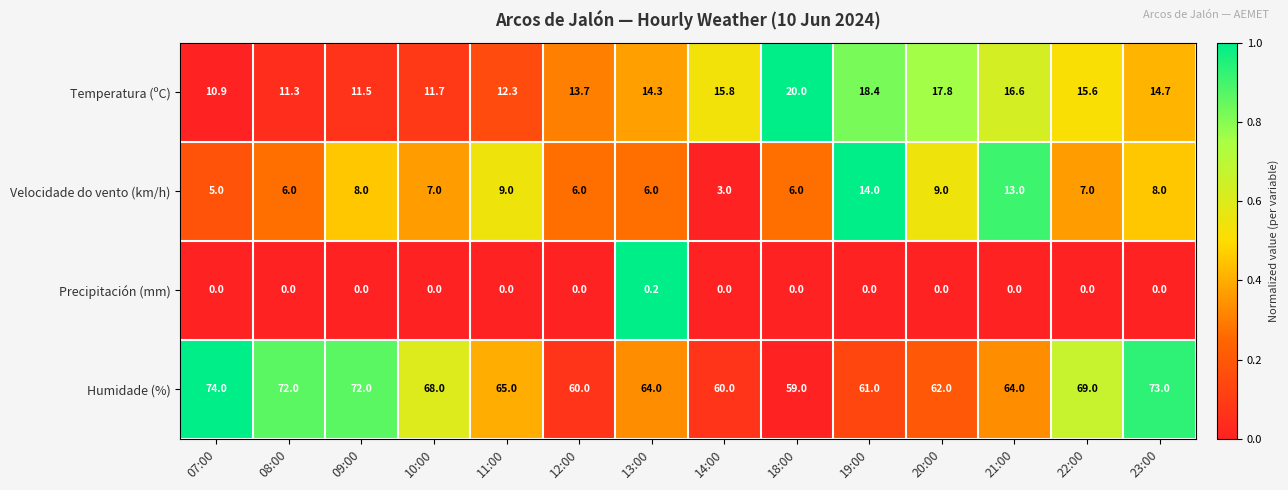

The value of Temperatura (ºC) at 11:00 is 3.7. True or false?

False